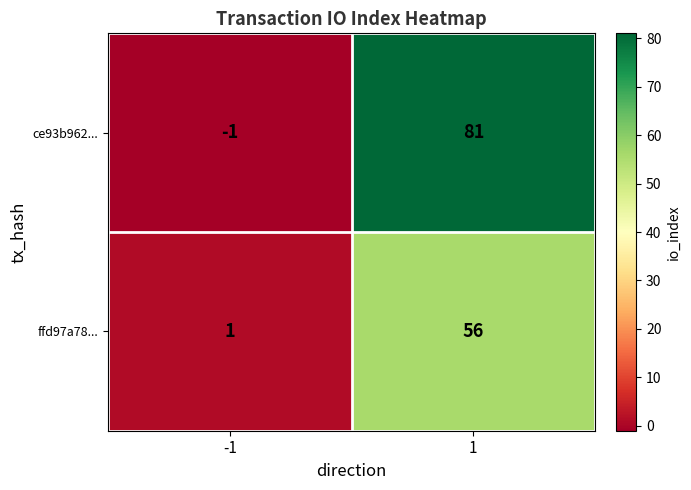

Count the number of categories in the chart.

2